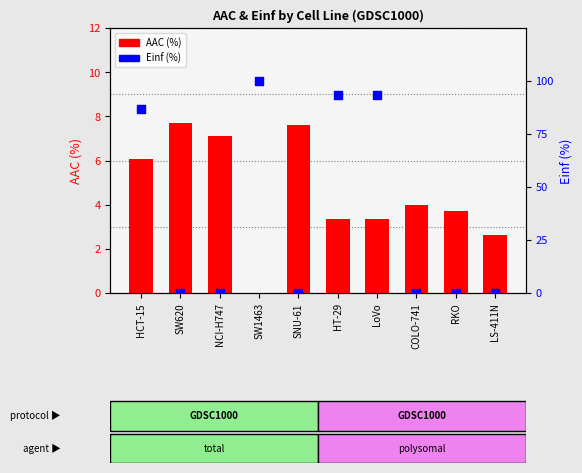

At which category is the sum across all series the highest?

SW1463